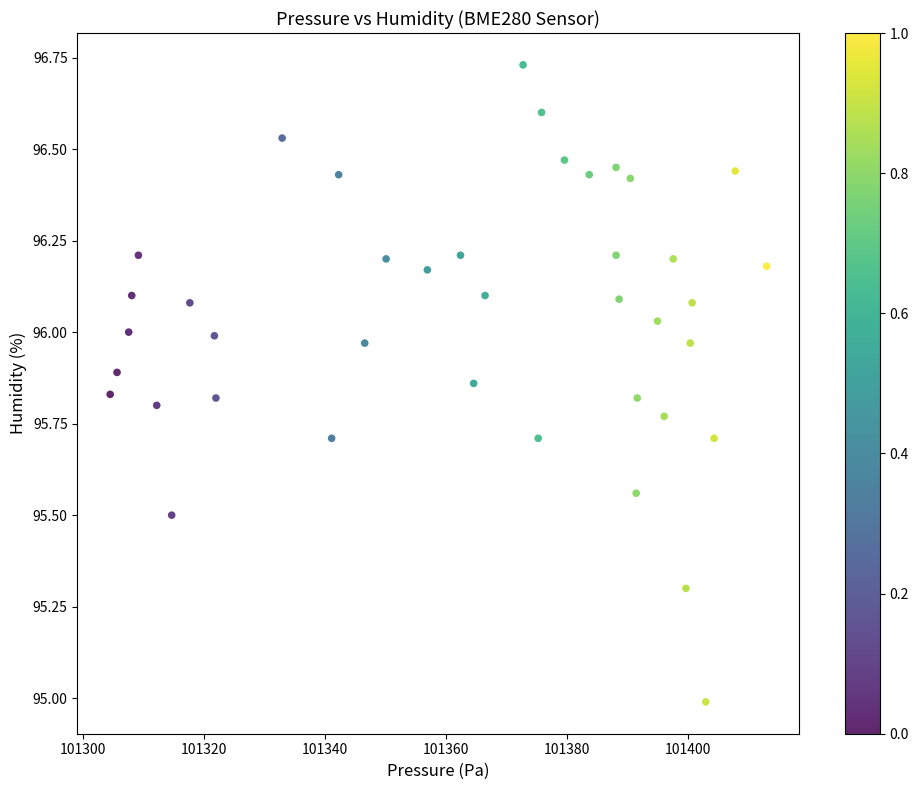

What is the range of Y values (max minus min)?

1.7